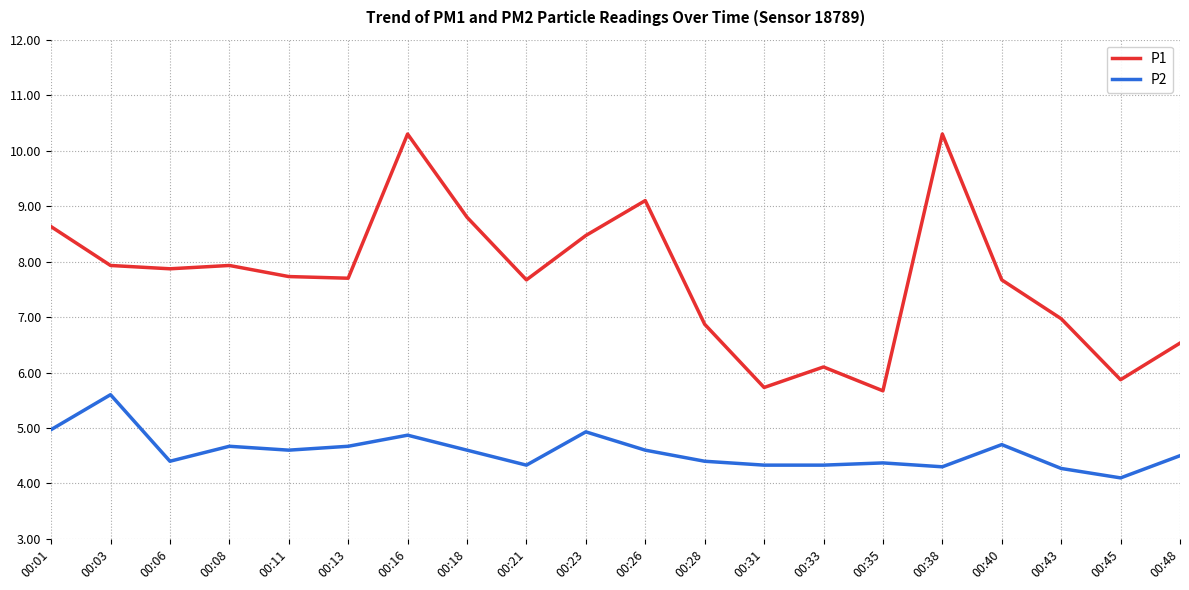

True or false: P1 and P2 intersect in this chart.

False